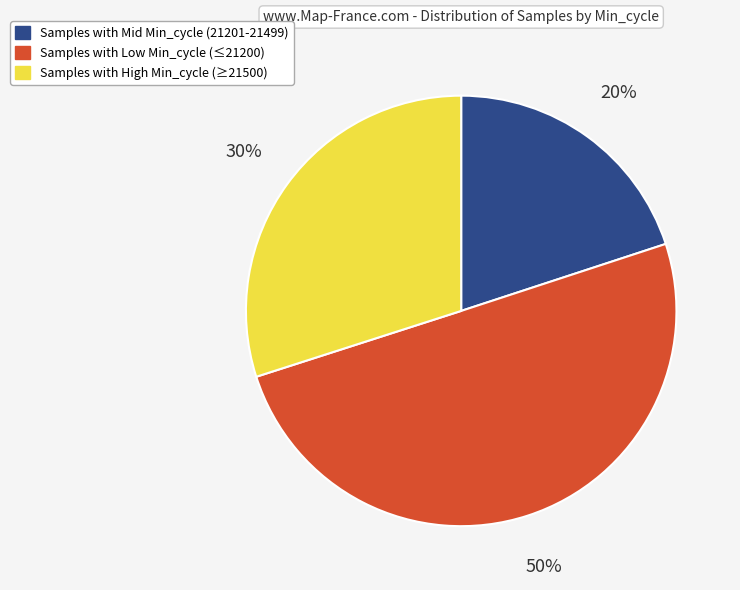

Is it true that Samples with High Min_cycle (≥21500) is 24% of the pie?

False